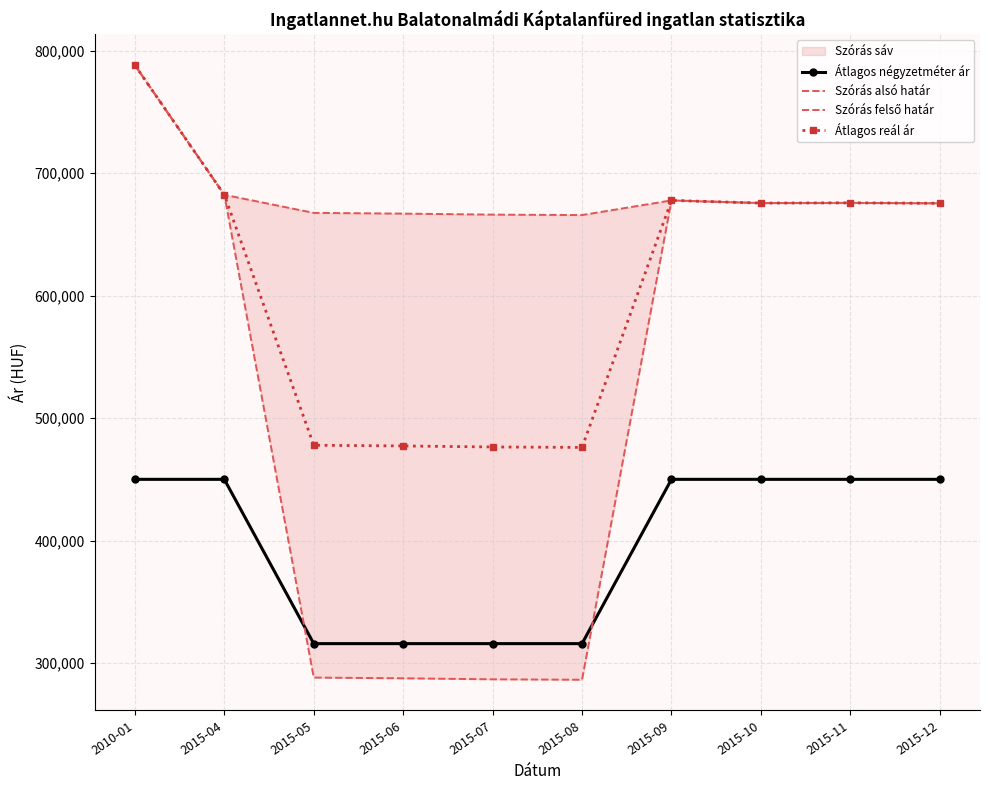

What is the value of the Átlagos négyzetméter ár point at the 4th from the left?

315865